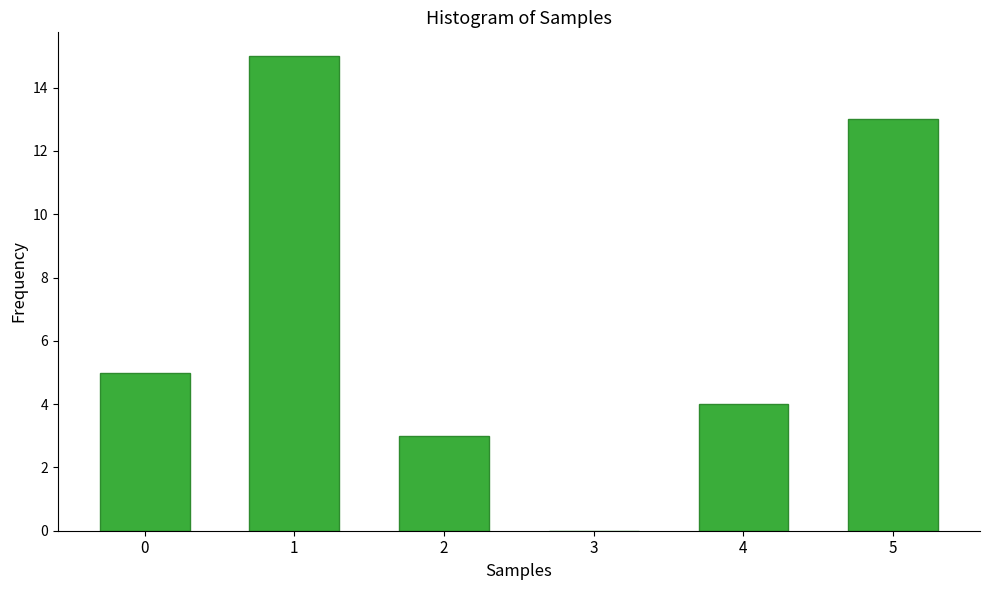

Reading right to left, extract all data points from this chart.

5=13	4=4	3=0	2=3	1=15	0=5